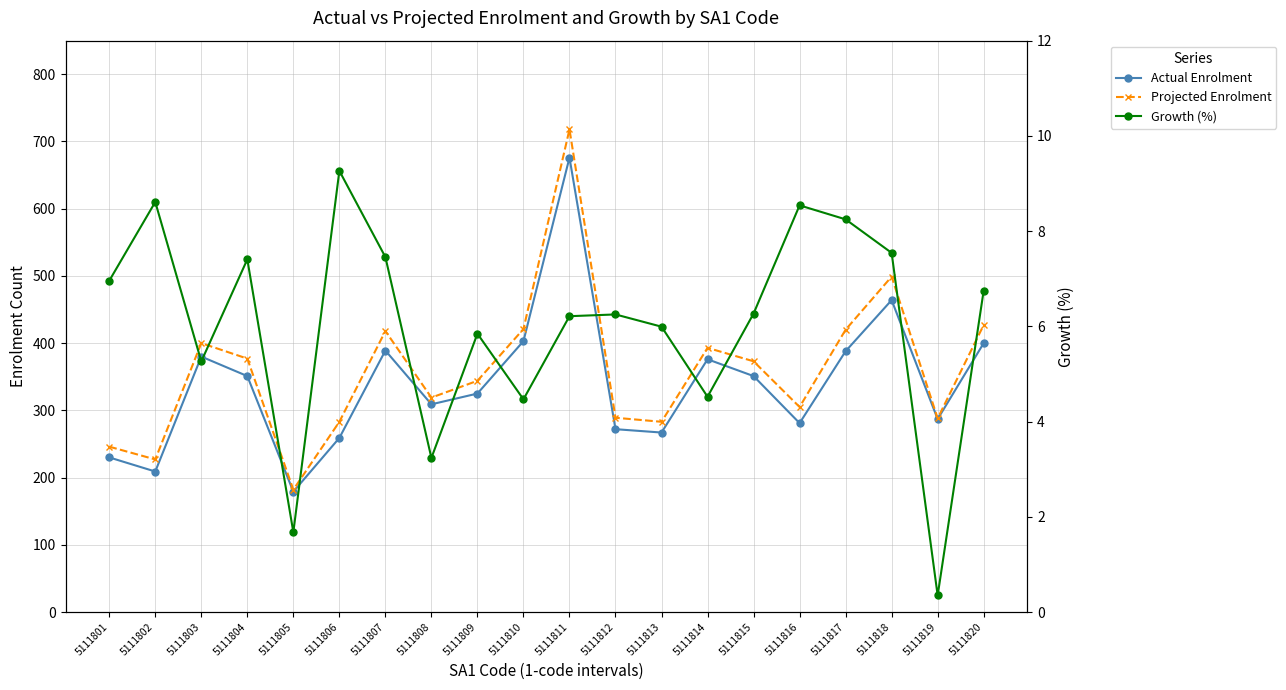

How many interior local peaks does the Actual Enrolment series have?

5